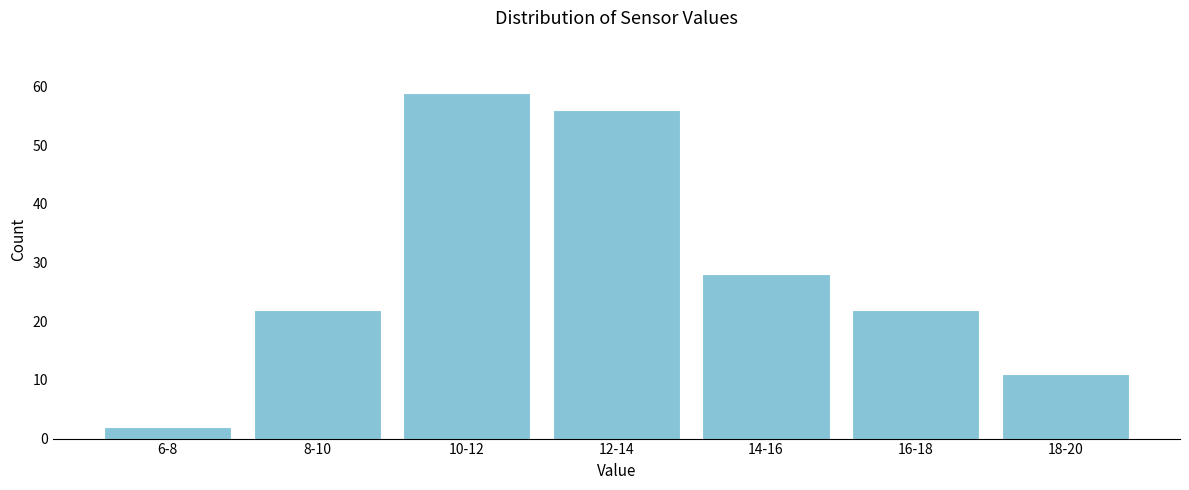

Reading right to left, list all the values displayed in this chart.

11	22	28	56	59	22	2